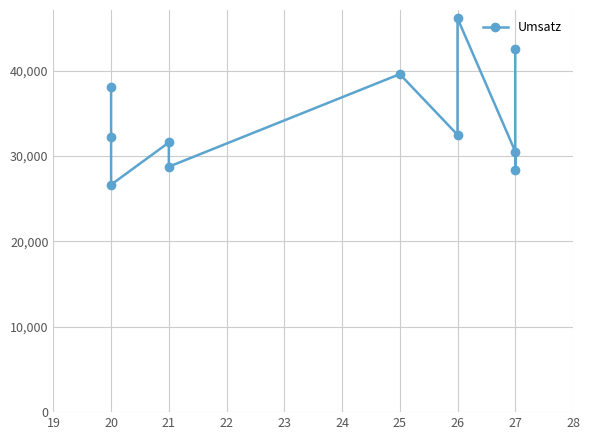

How many lines are shown in the chart?

1